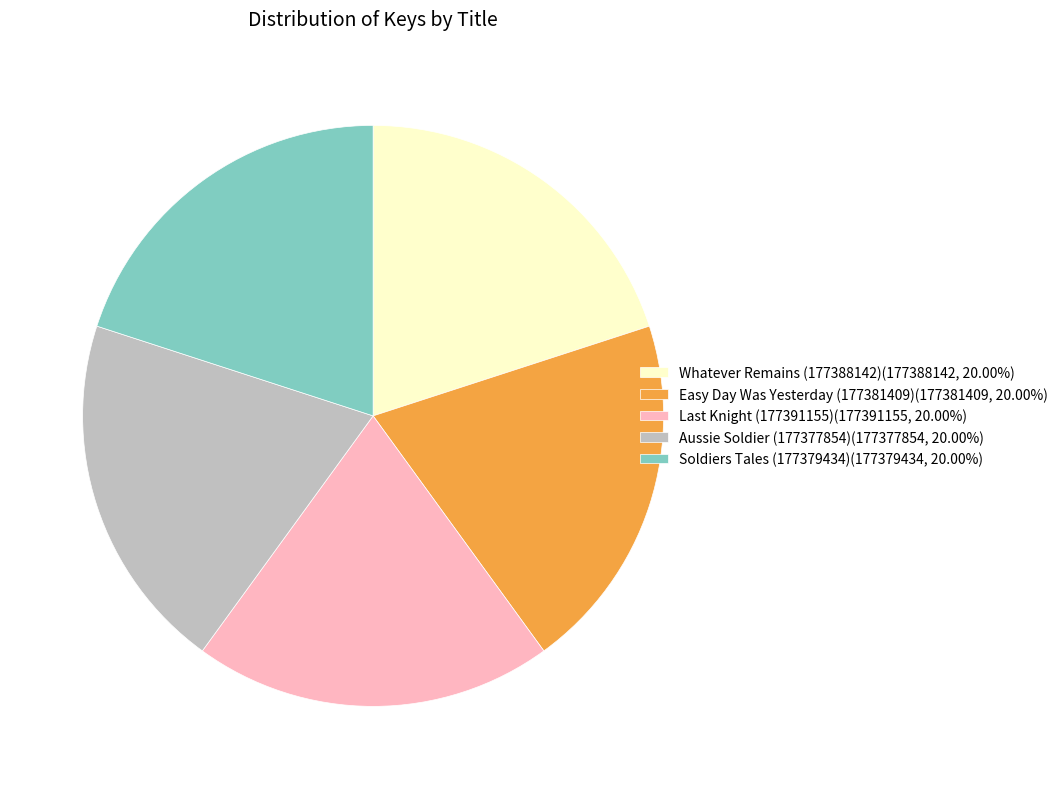

Is there any slice that represents more than half of the pie?

No